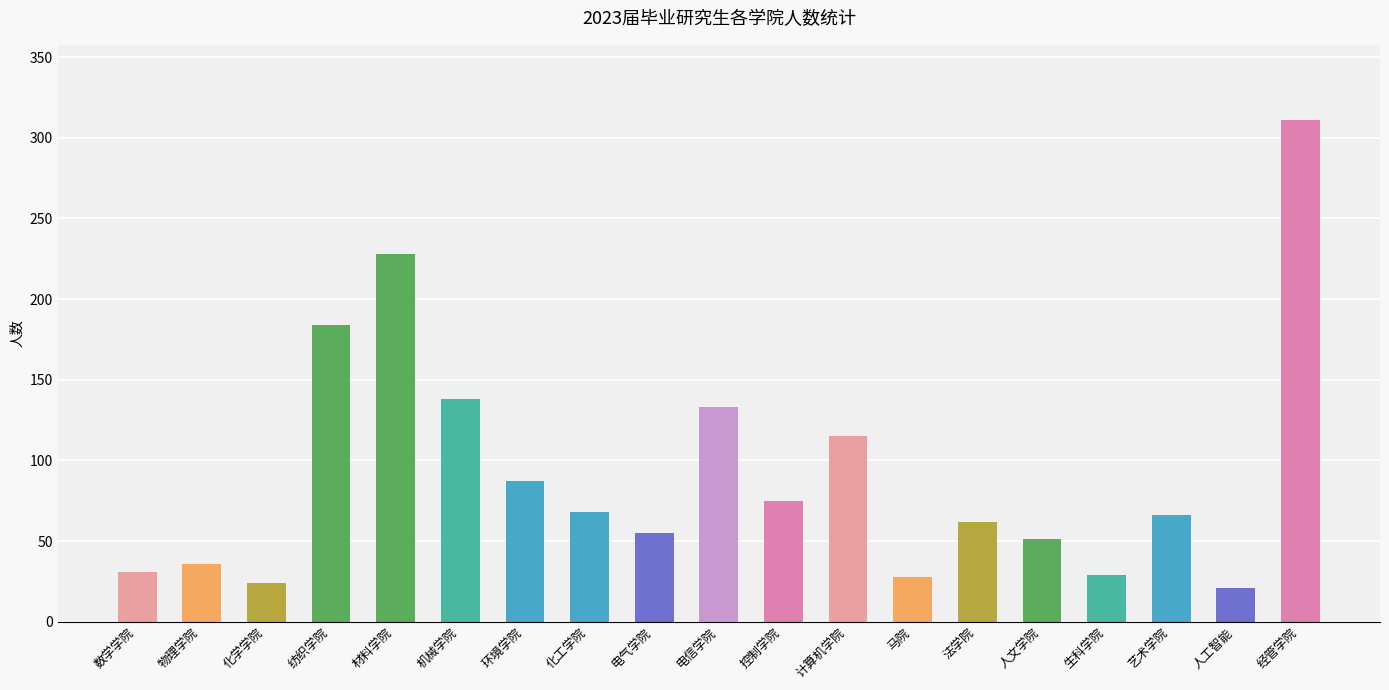

The value at 电信学院 is 232. True or false?

False